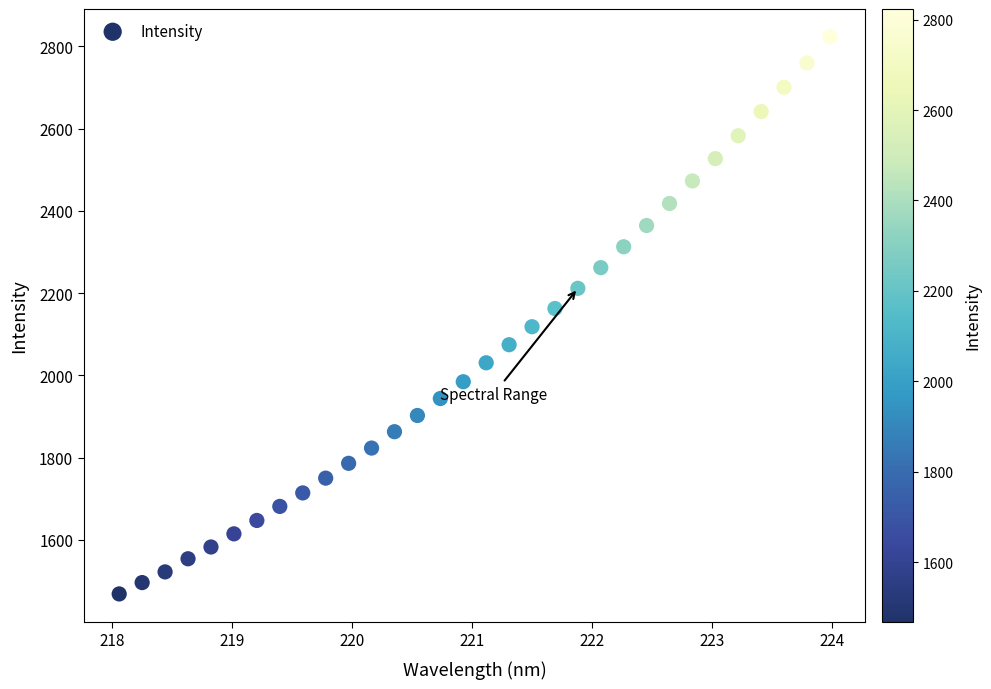

What is the range of X values (max minus min)?

5.9